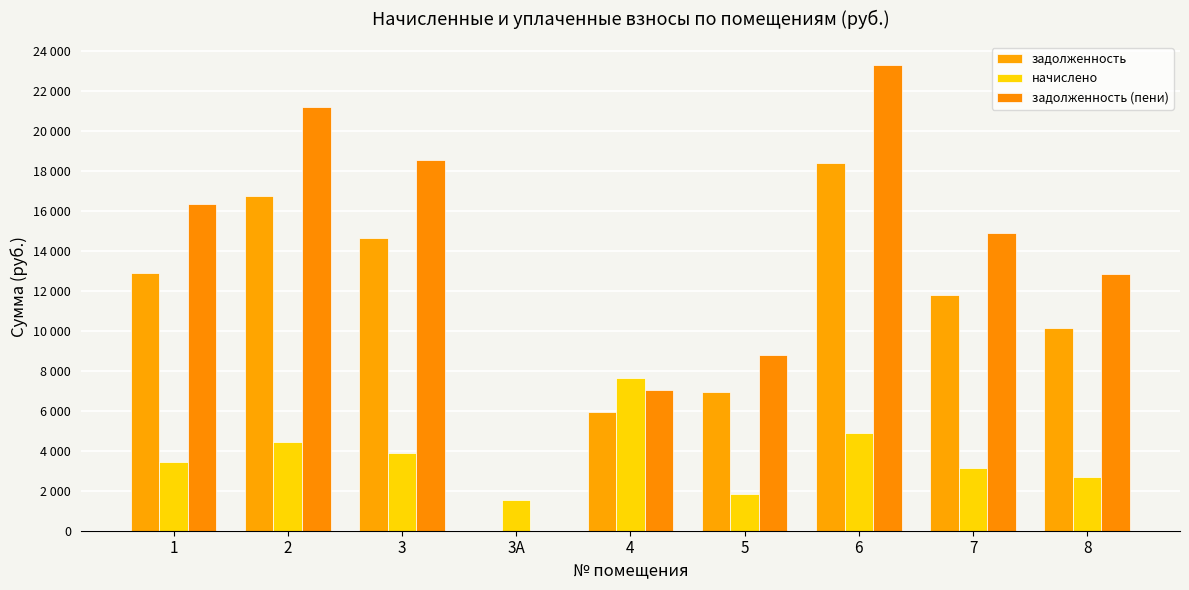

Are the bars horizontal?

No